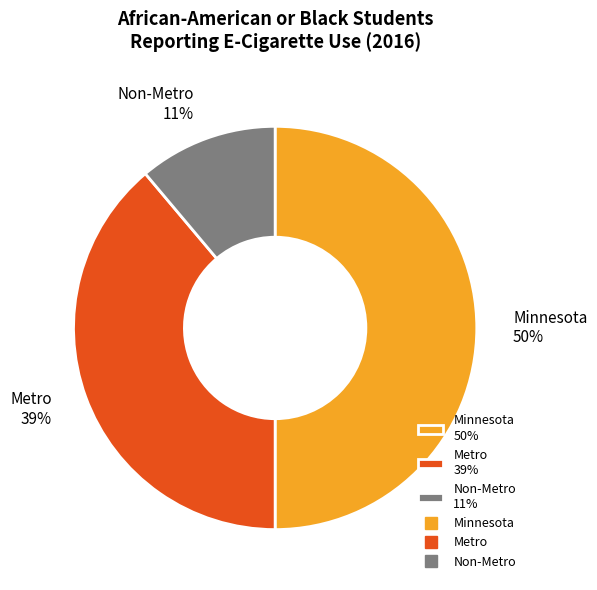

To the nearest percent, what percentage of the pie is Minnesota?

50%